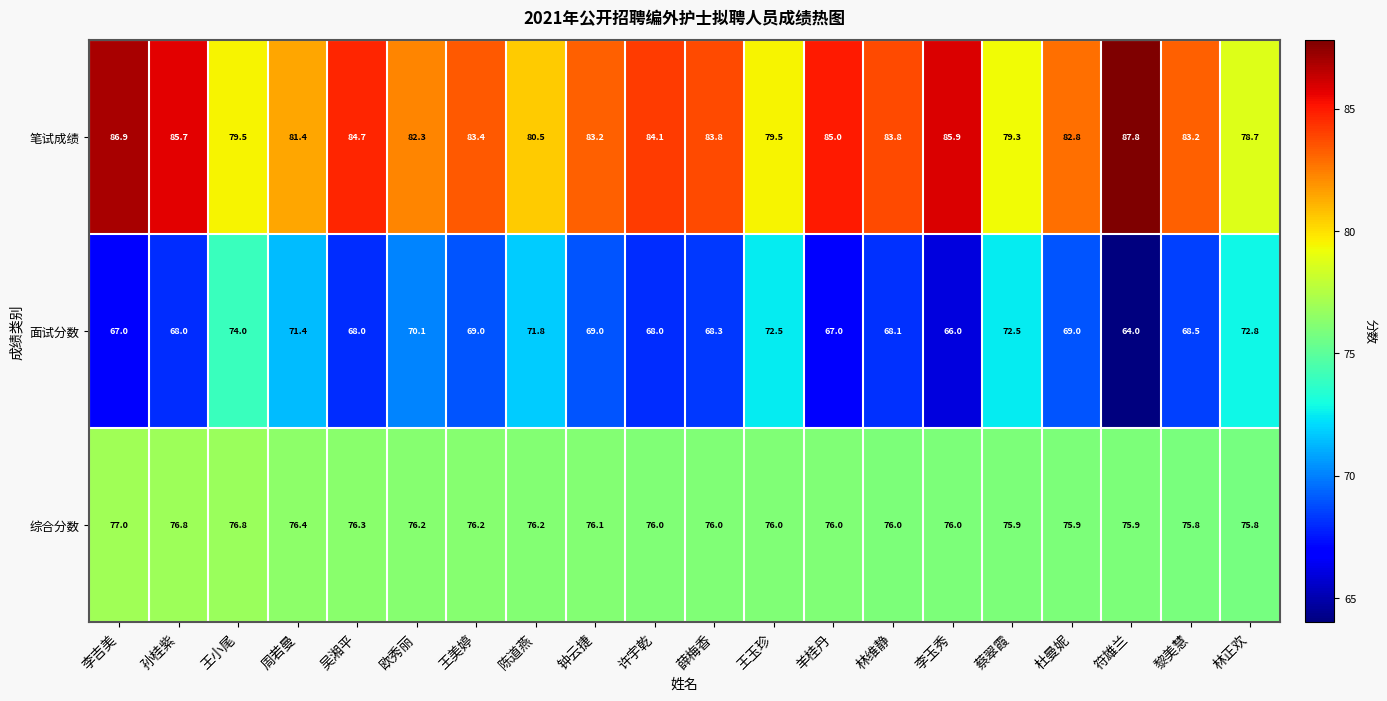

List the series in order of their overall mean, lowest first.

面试分数, 综合分数, 笔试成绩